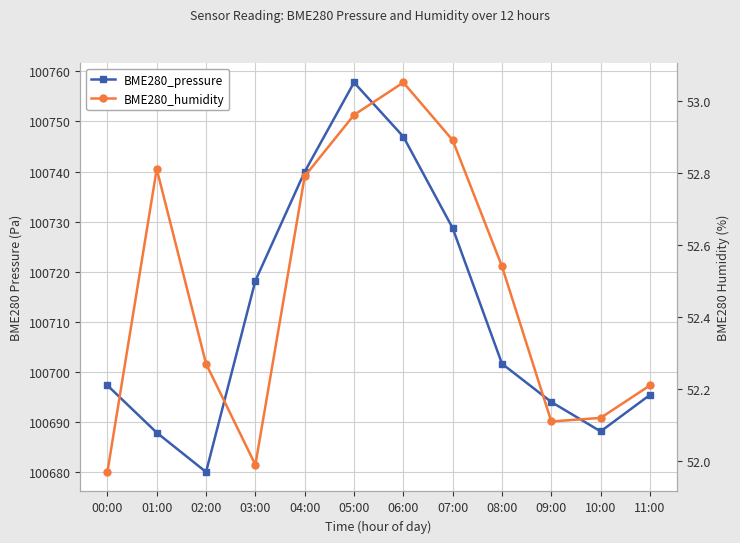

Between 00:00 and 07:00, which is larger?

07:00